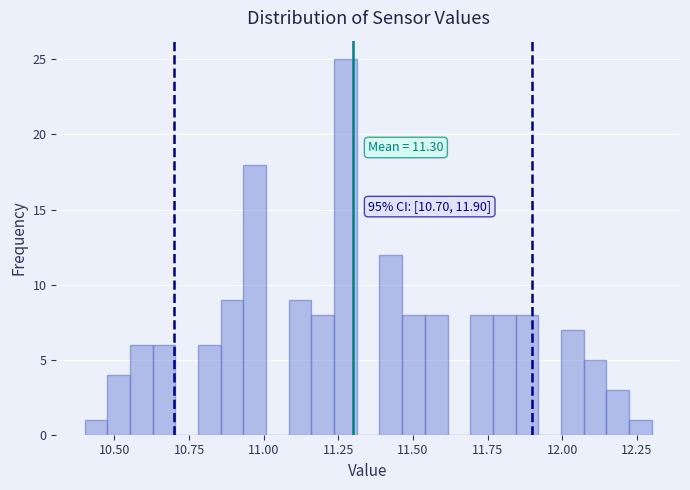

Around what value on the x-axis is the tallest bar? Give the approximate position of its centre, as read against the axis.

11.25